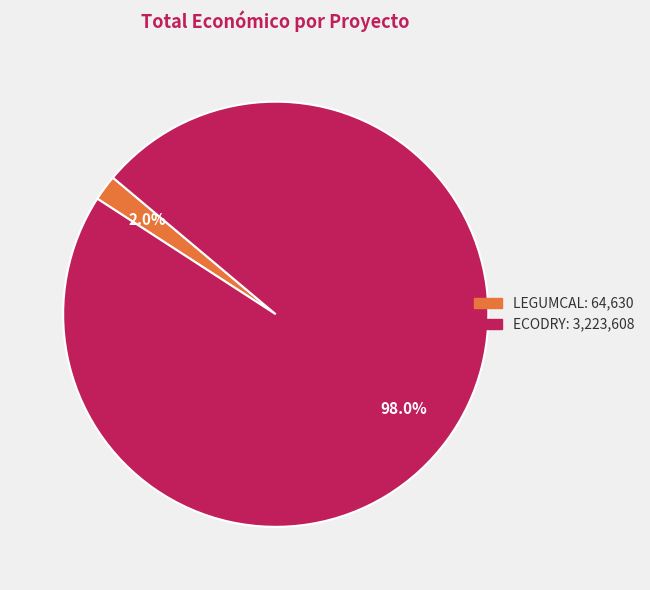

To the nearest percent, what is the combined percentage of LEGUMCAL and ECODRY?

100%